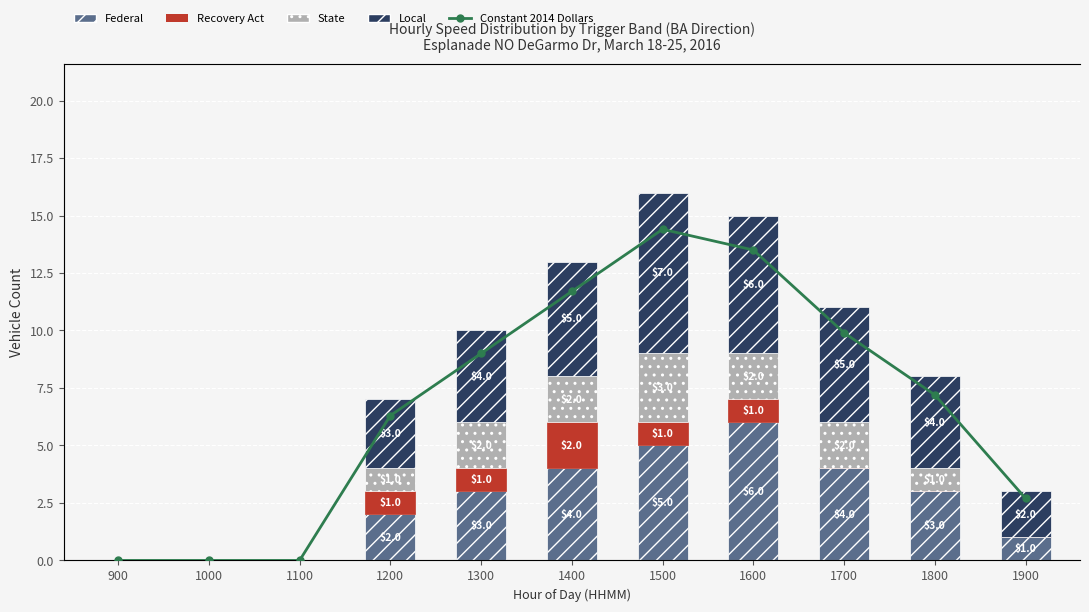

At how many categories does at least one series exceed 3?

7